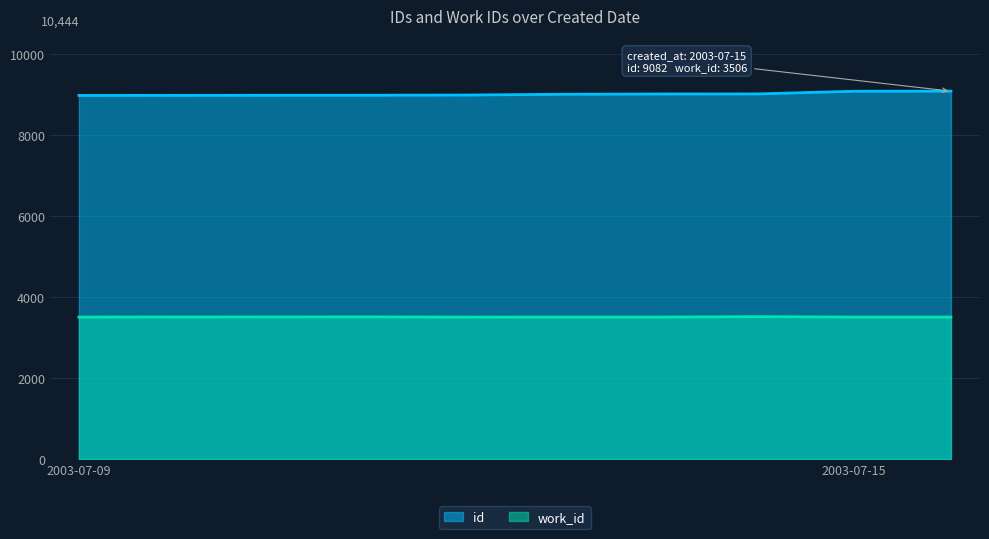

What is the sum of all id values?

90093